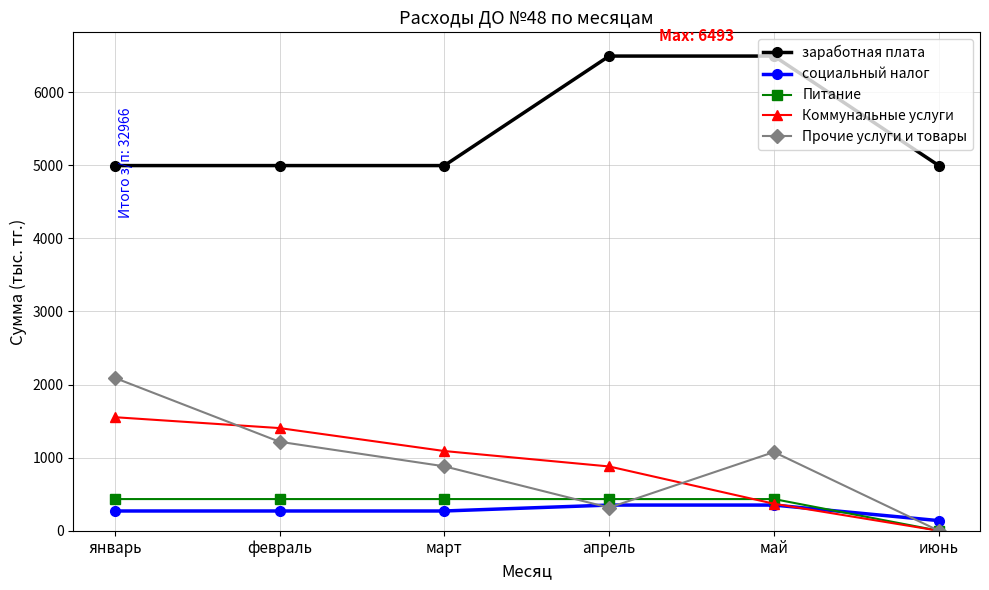

The заработная плата series shows 3964 at май. True or false?

False